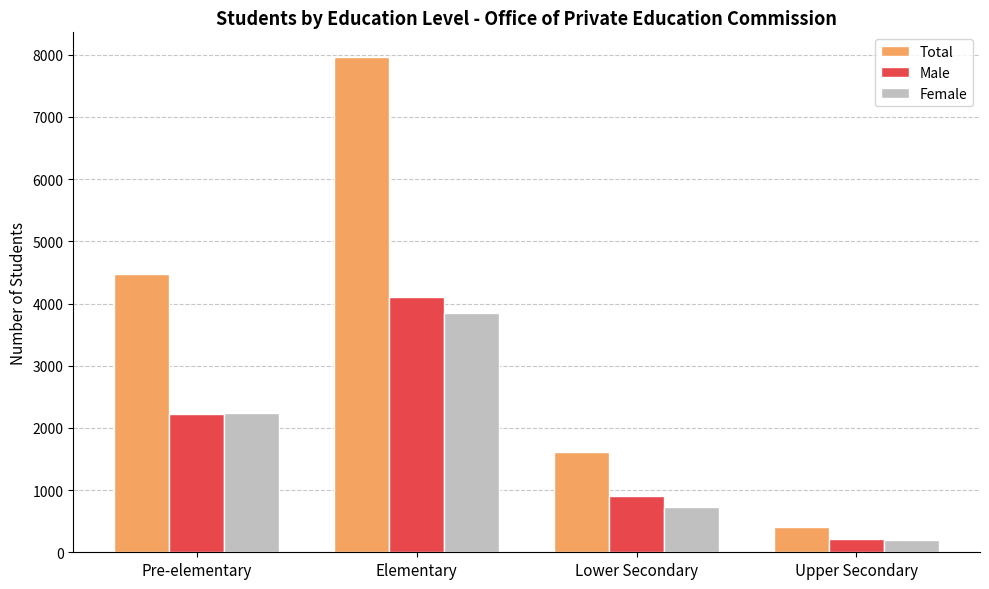

Reading left to right, extract all data points from this chart.

Total: 4468	7962	1618	413
Male: 2224	4110	897	215
Female: 2244	3852	721	198